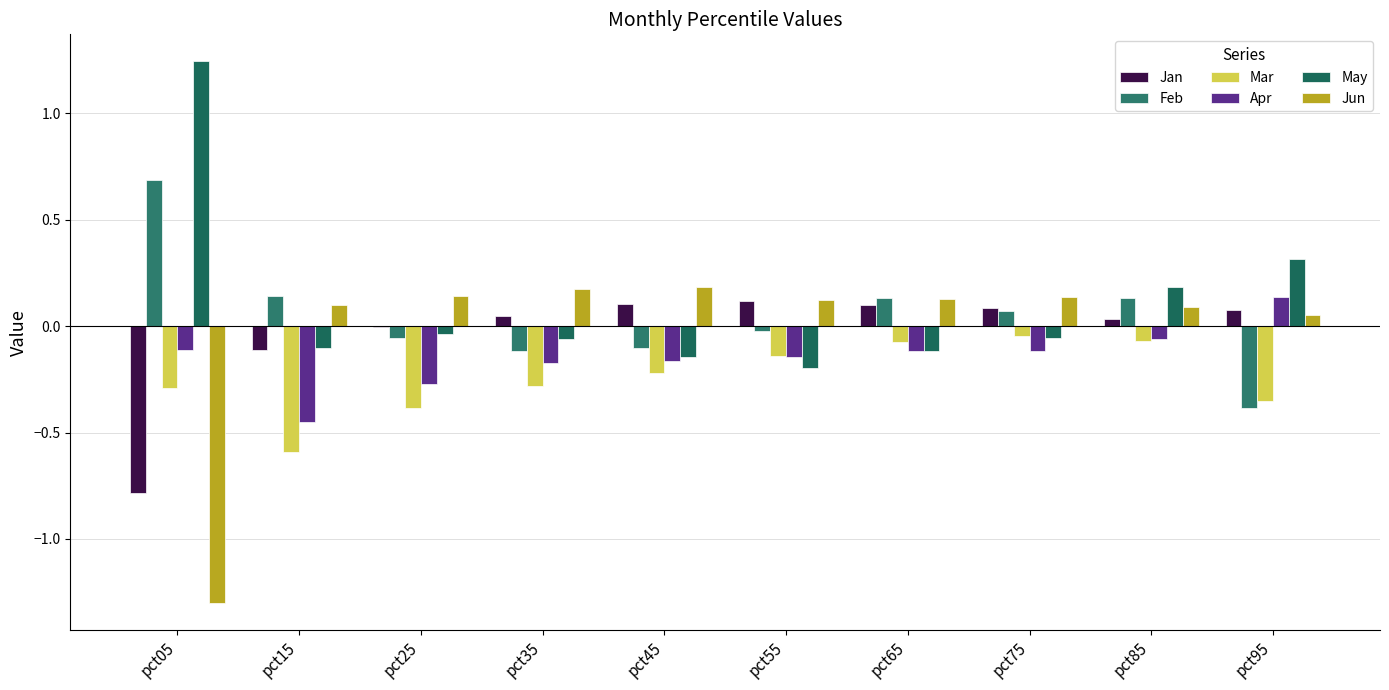

What is the approximate value of Mar at pct05?

-0.3